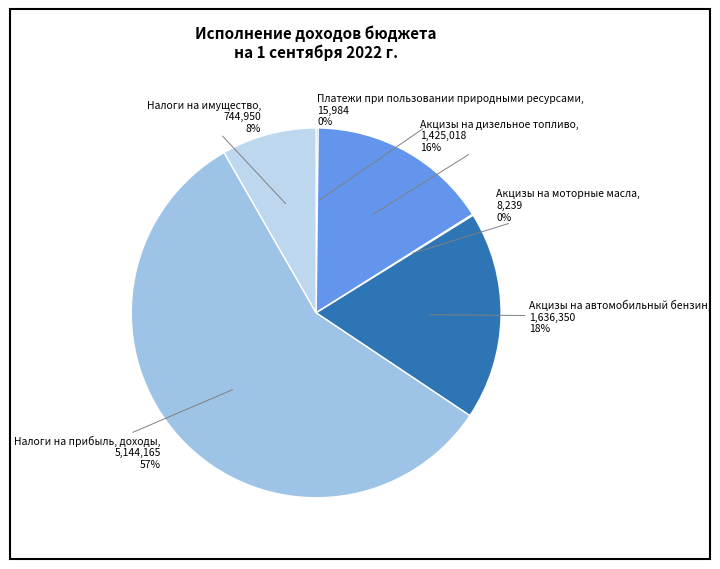

True or false: Налоги на прибыль, доходы accounts for 57% of the total.

True